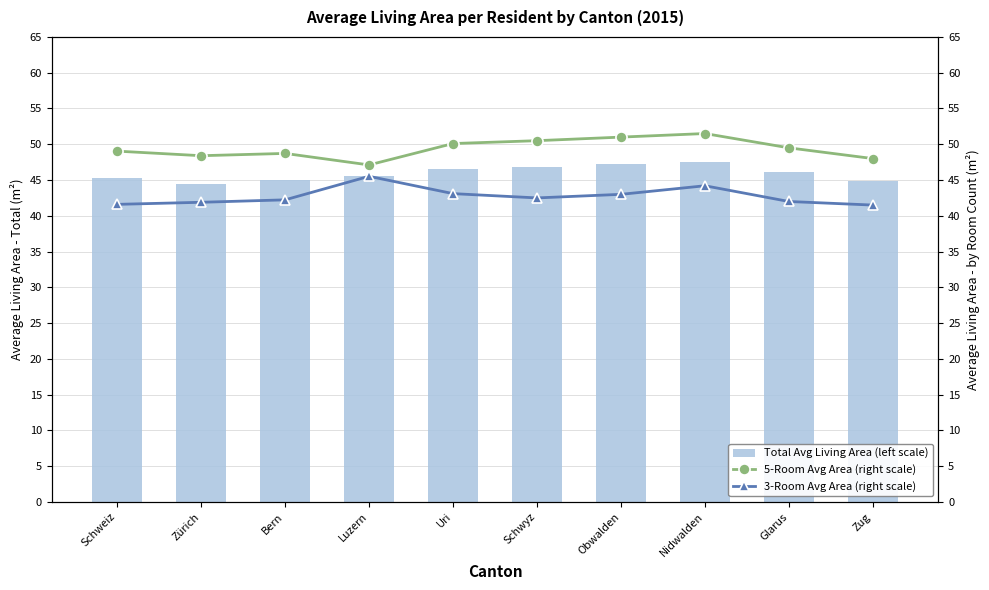

What is the sum of the 3-Room Avg Area (right scale) values at Zürich and Obwalden?

84.9